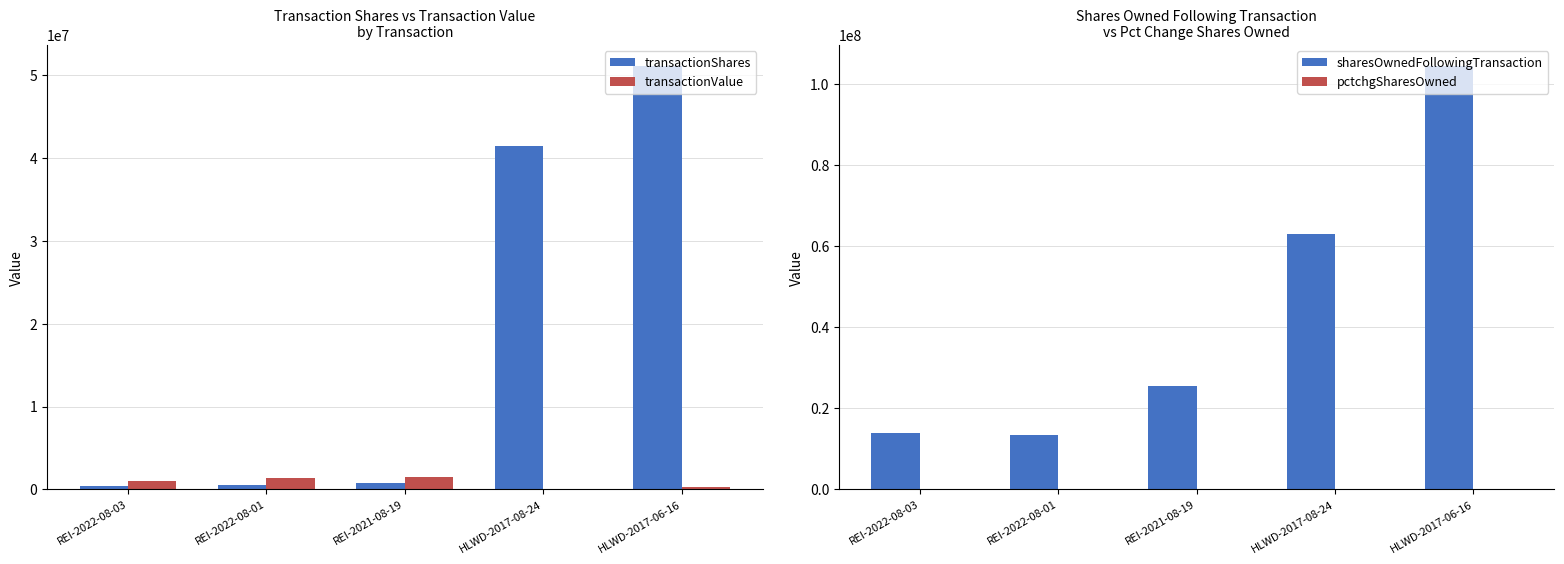

List the series in order of their peak value, highest first.

sharesOwnedFollowingTransaction, transactionShares, transactionValue, pctchgSharesOwned